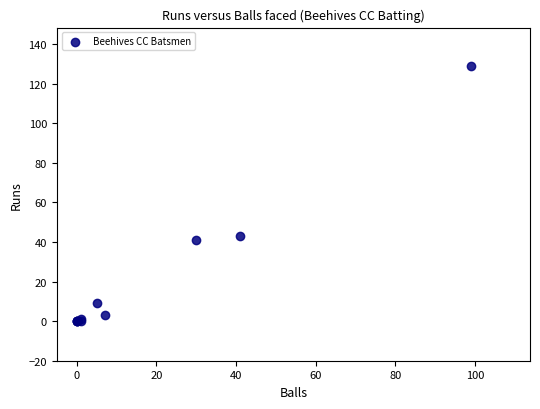

What Y value in the scatter plot is closest to 64?

43